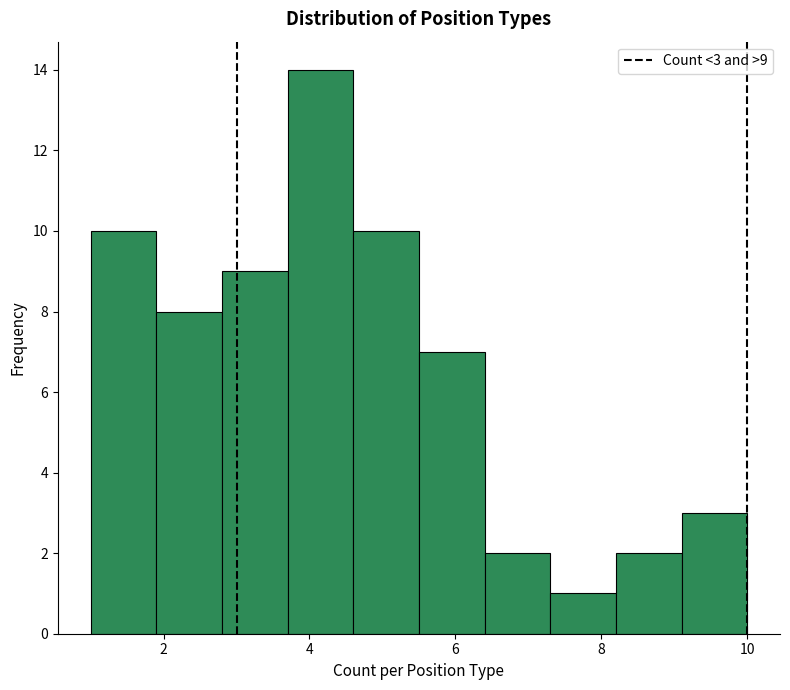

Over which range of the x-axis is the bar tallest?

3.7 to 4.6